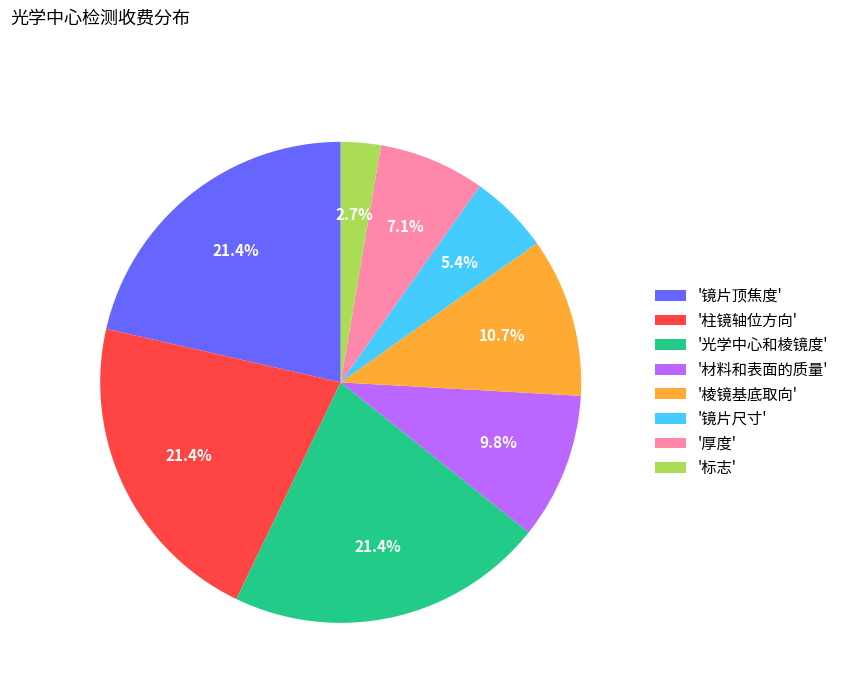

Does '镜片顶焦度' account for over 50% of the chart?

No